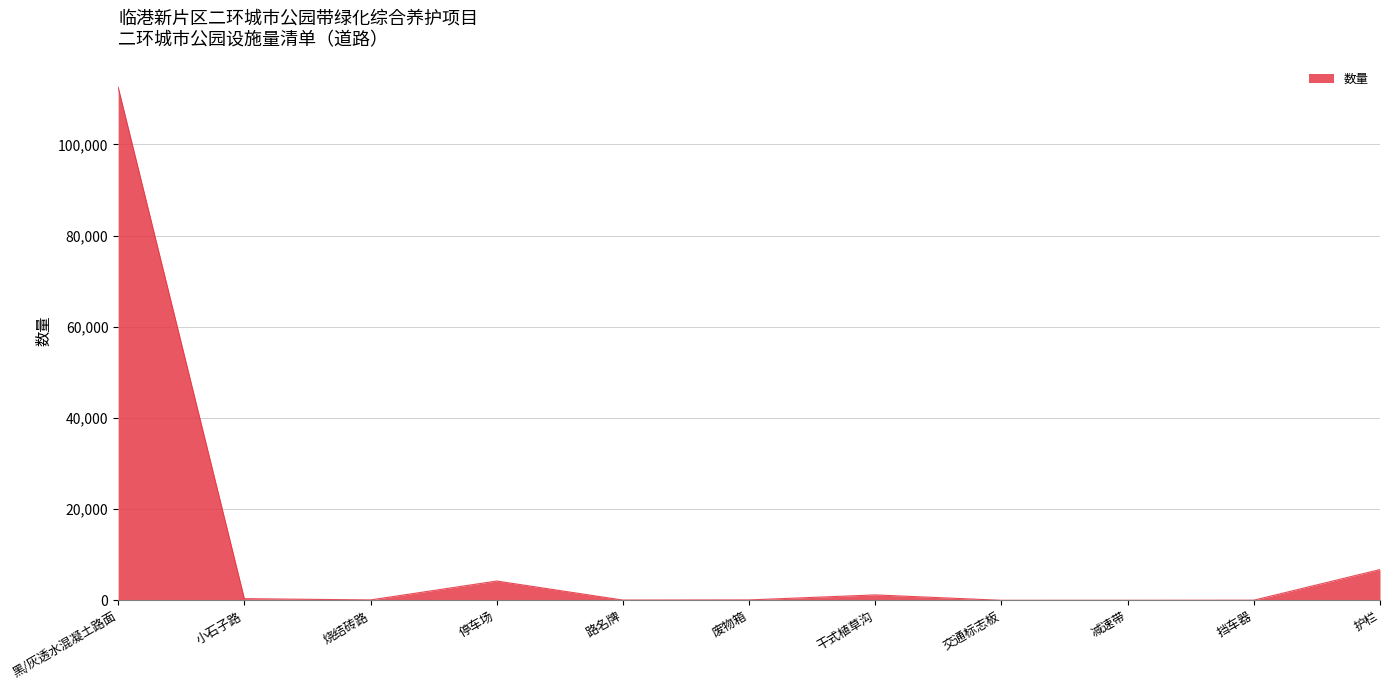

How many lines are shown in the chart?

1